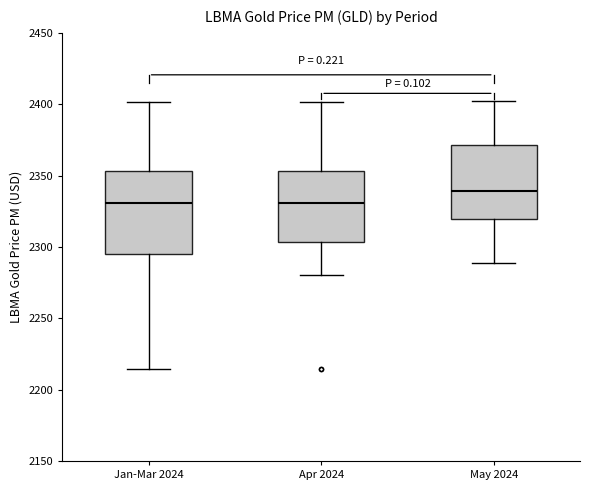

Where does the lower whisker of the box for May 2024 end on the y-axis? The values are not printed on the chart, so give them approximately, as read against the axis.

2290